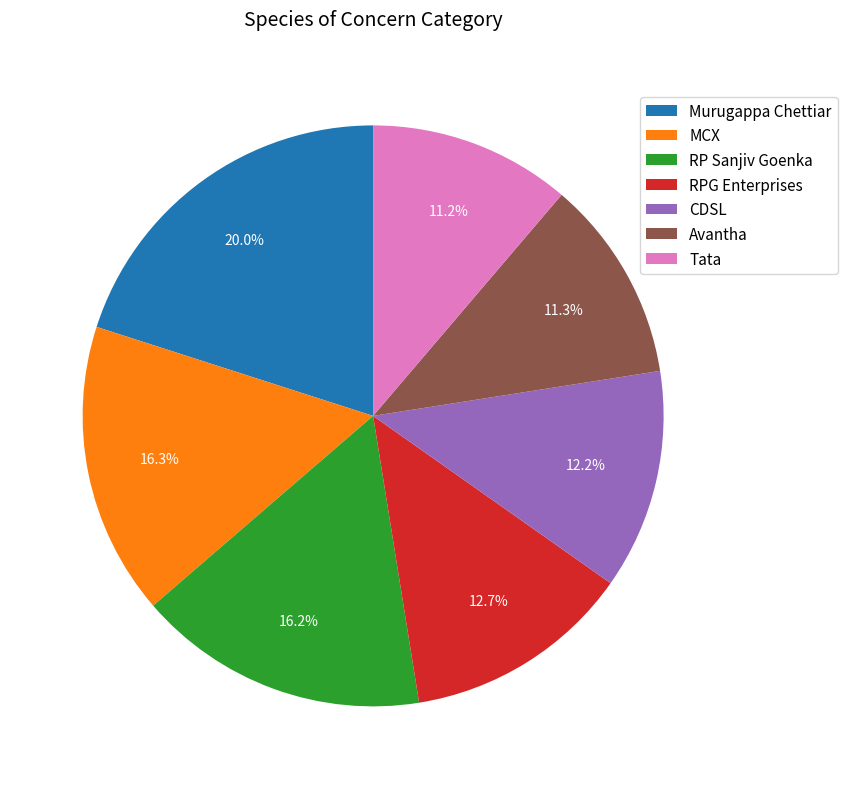

The Avantha slice represents 19% of the pie. True or false?

False